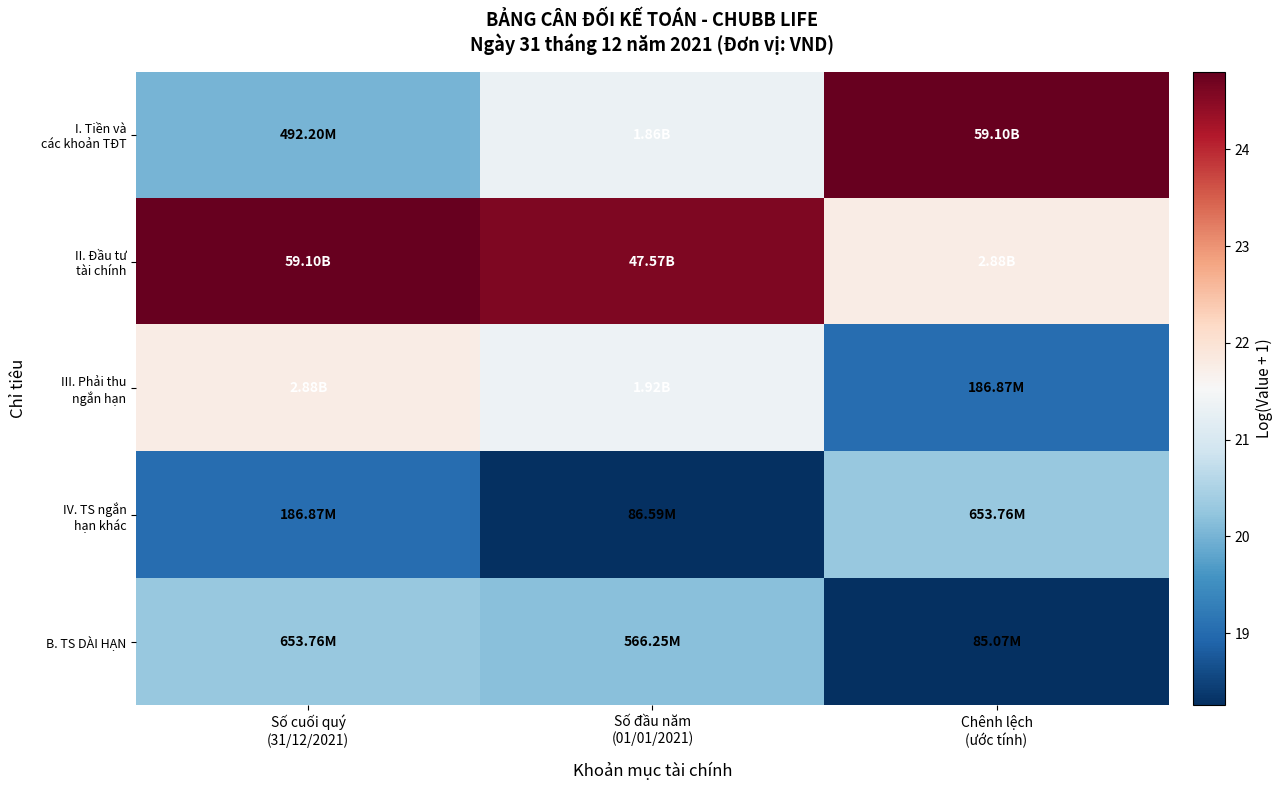

At Số đầu năm (01/01/2021), list the series in order from largest to smallest.

II. Đầu tư tài chính, III. Phải thu ngắn hạn, I. Tiền và các khoản TĐT, B. TS DÀI HẠN, IV. TS ngắn hạn khác